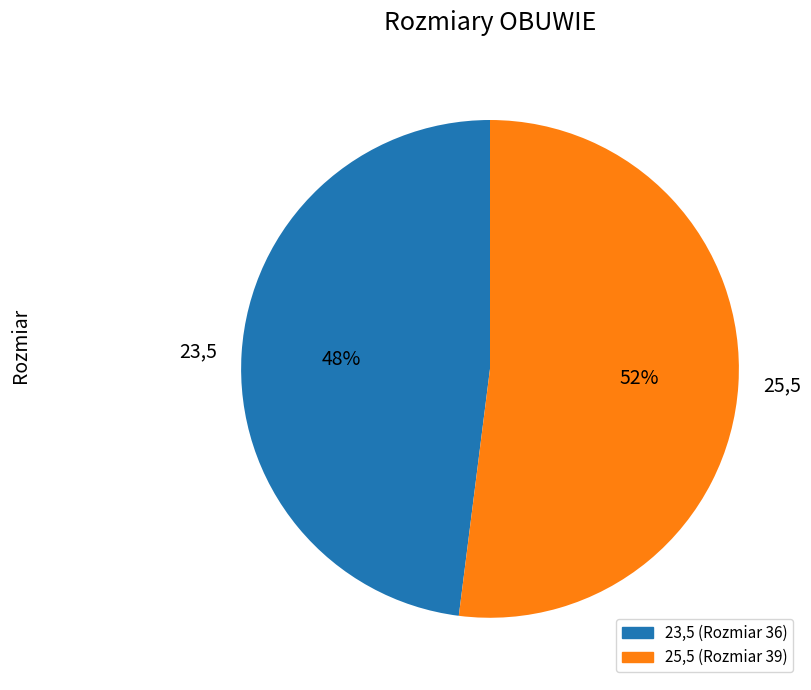

Approximately how many times larger is the value at 25,5 compared to 23,5?

1.1